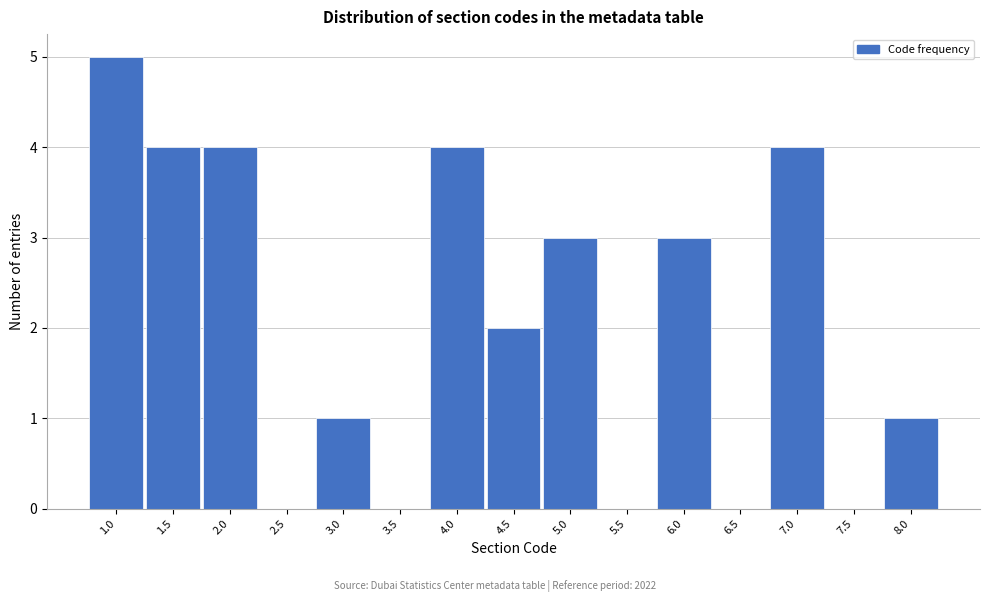

Reading left to right, extract all data points from this chart.

1.0=5	1.5=4	2.0=4	2.5=0	3.0=1	3.5=0	4.0=4	4.5=2	5.0=3	5.5=0	6.0=3	6.5=0	7.0=4	7.5=0	8.0=1